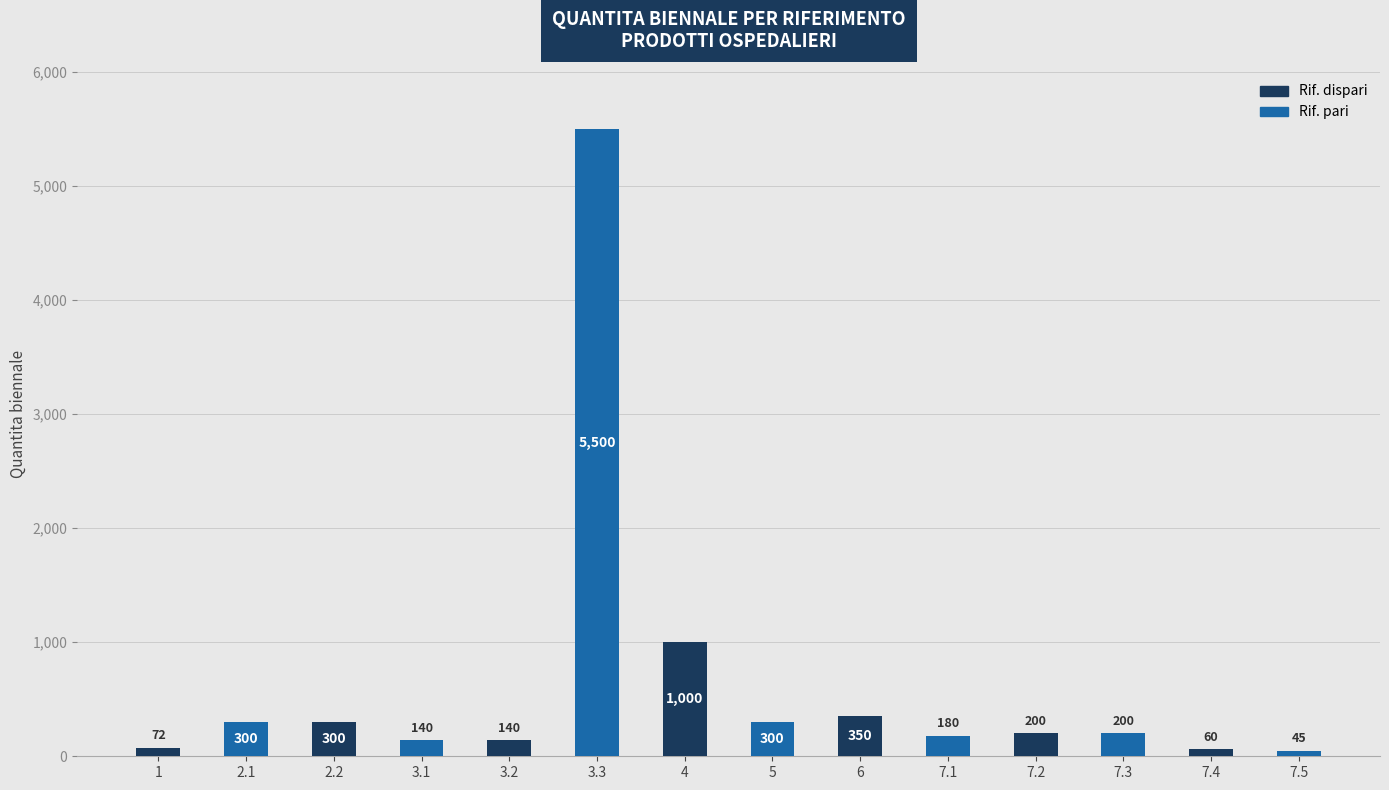

What is the change in value from 5 to 7.1?

-120